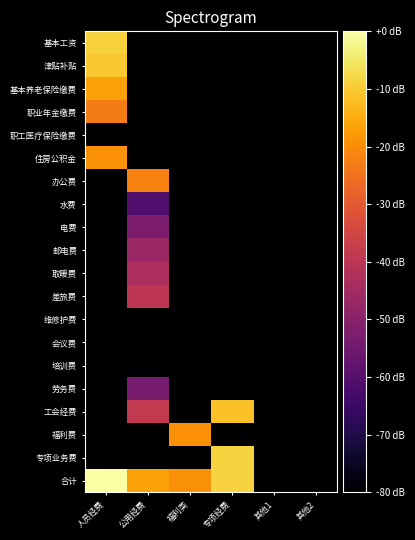

Reading left to right, list all the values displayed in this chart.

基本工资: 人员经费=-9.1	公用经费=-80.0	福利类=-80.0	专项经费=-80.0	其他1=-80.0	其他2=-80.0
津贴补贴: 人员经费=-10.3	公用经费=-80.0	福利类=-80.0	专项经费=-80.0	其他1=-80.0	其他2=-80.0
基本养老保险缴费: 人员经费=-16.8	公用经费=-80.0	福利类=-80.0	专项经费=-80.0	其他1=-80.0	其他2=-80.0
职业年金缴费: 人员经费=-22.9	公用经费=-80.0	福利类=-80.0	专项经费=-80.0	其他1=-80.0	其他2=-80.0
职工医疗保险缴费: 人员经费=-80.0	公用经费=-80.0	福利类=-80.0	专项经费=-80.0	其他1=-80.0	其他2=-80.0
住房公积金: 人员经费=-19.3	公用经费=-80.0	福利类=-80.0	专项经费=-80.0	其他1=-80.0	其他2=-80.0
办公费: 人员经费=-80.0	公用经费=-22.0	福利类=-80.0	专项经费=-80.0	其他1=-80.0	其他2=-80.0
水费: 人员经费=-80.0	公用经费=-61.2	福利类=-80.0	专项经费=-80.0	其他1=-80.0	其他2=-80.0
电费: 人员经费=-80.0	公用经费=-52.7	福利类=-80.0	专项经费=-80.0	其他1=-80.0	其他2=-80.0
邮电费: 人员经费=-80.0	公用经费=-46.7	福利类=-80.0	专项经费=-80.0	其他1=-80.0	其他2=-80.0
取暖费: 人员经费=-80.0	公用经费=-43.1	福利类=-80.0	专项经费=-80.0	其他1=-80.0	其他2=-80.0
差旅费: 人员经费=-80.0	公用经费=-39.4	福利类=-80.0	专项经费=-80.0	其他1=-80.0	其他2=-80.0
维修护费: 人员经费=-80.0	公用经费=-80.0	福利类=-80.0	专项经费=-80.0	其他1=-80.0	其他2=-80.0
会议费: 人员经费=-80.0	公用经费=-80.0	福利类=-80.0	专项经费=-80.0	其他1=-80.0	其他2=-80.0
培训费: 人员经费=-80.0	公用经费=-80.0	福利类=-80.0	专项经费=-80.0	其他1=-80.0	其他2=-80.0
劳务费: 人员经费=-80.0	公用经费=-53.6	福利类=-80.0	专项经费=-80.0	其他1=-80.0	其他2=-80.0
工会经费: 人员经费=-80.0	公用经费=-38.5	福利类=-80.0	专项经费=-11.3	其他1=-80.0	其他2=-80.0
福利费: 人员经费=-80.0	公用经费=-80.0	福利类=-19.7	专项经费=-80.0	其他1=-80.0	其他2=-80.0
专项业务费: 人员经费=-80.0	公用经费=-80.0	福利类=-80.0	专项经费=-8.5	其他1=-80.0	其他2=-80.0
合计: 人员经费=0.0	公用经费=-16.4	福利类=-19.7	专项经费=-8.5	其他1=-80.0	其他2=-80.0